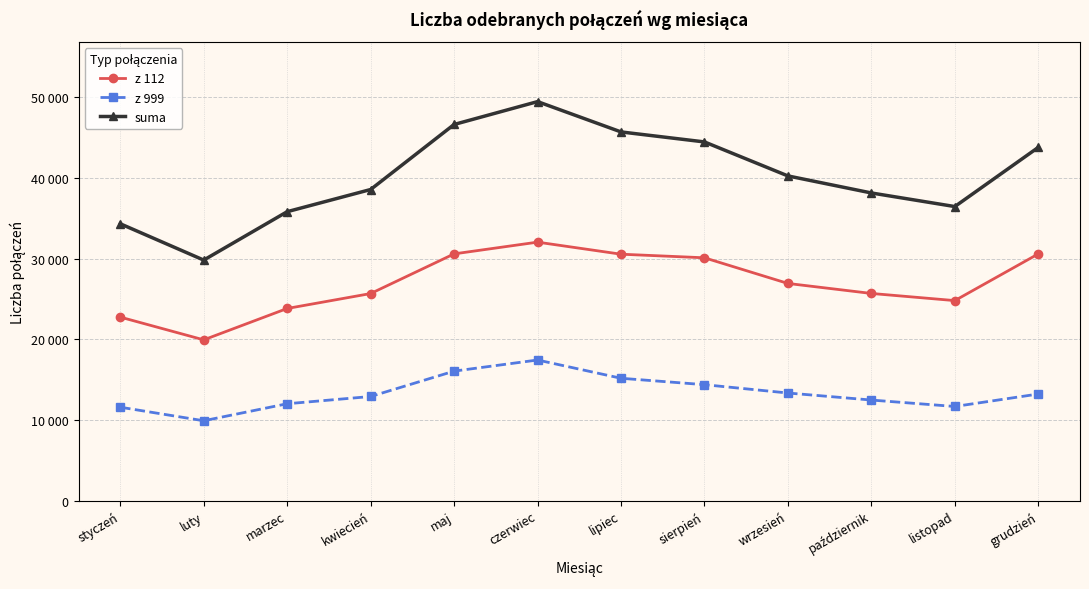

Is the value of suma at sierpień greater than the value of z 999 at lipiec?

Yes